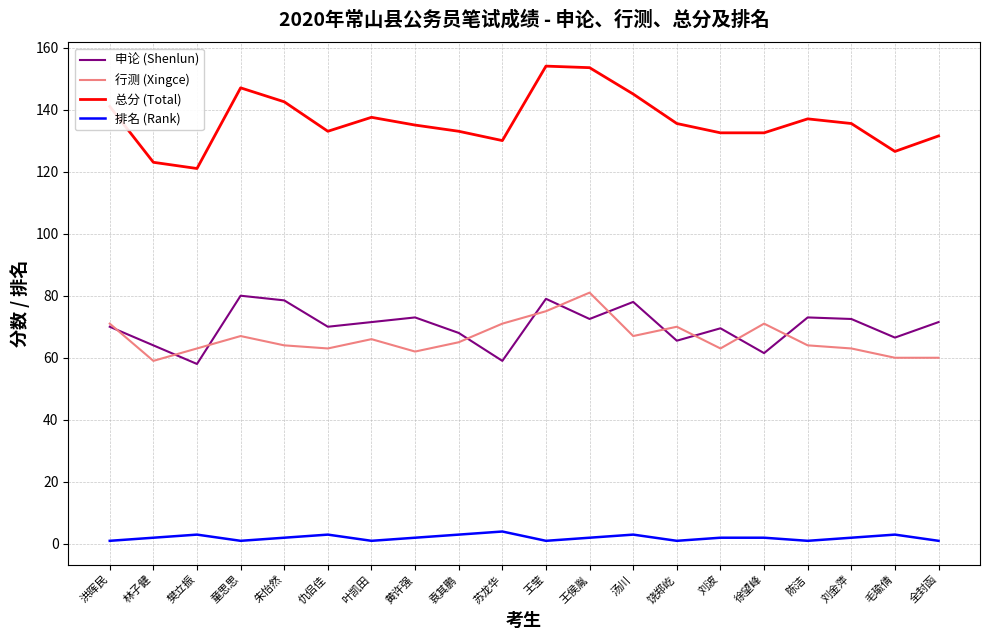

Between 童思思 and 徐望峰, which series saw the biggest shift?

申论 (Shenlun)